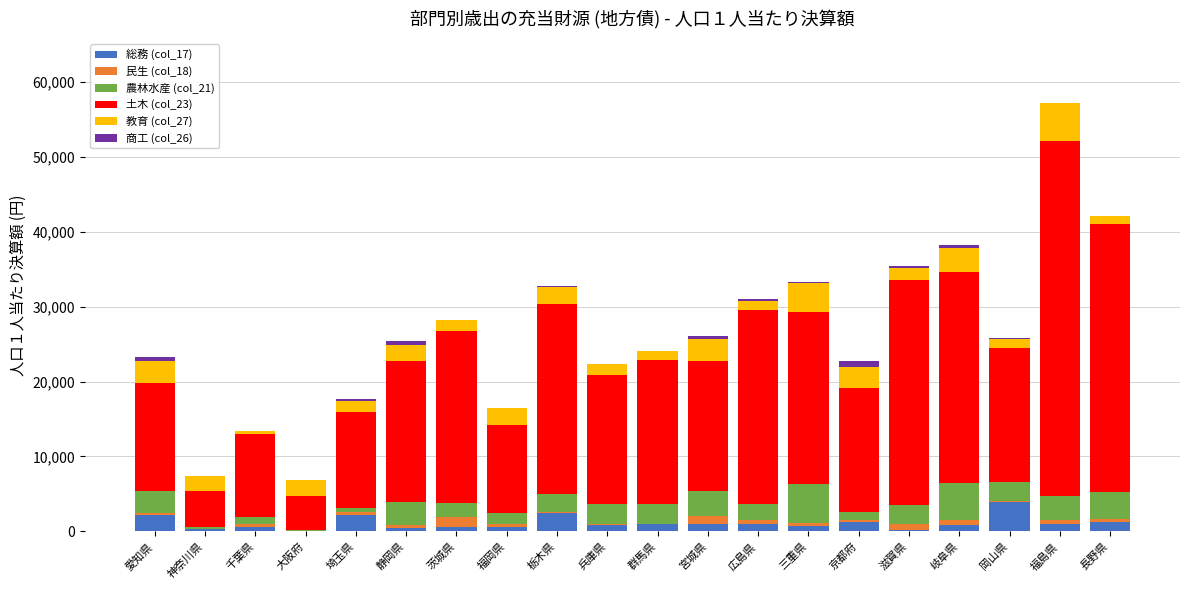

What are all the series names shown in the legend?

総務 (col_17), 民生 (col_18), 農林水産 (col_21), 土木 (col_23), 教育 (col_27), 商工 (col_26)